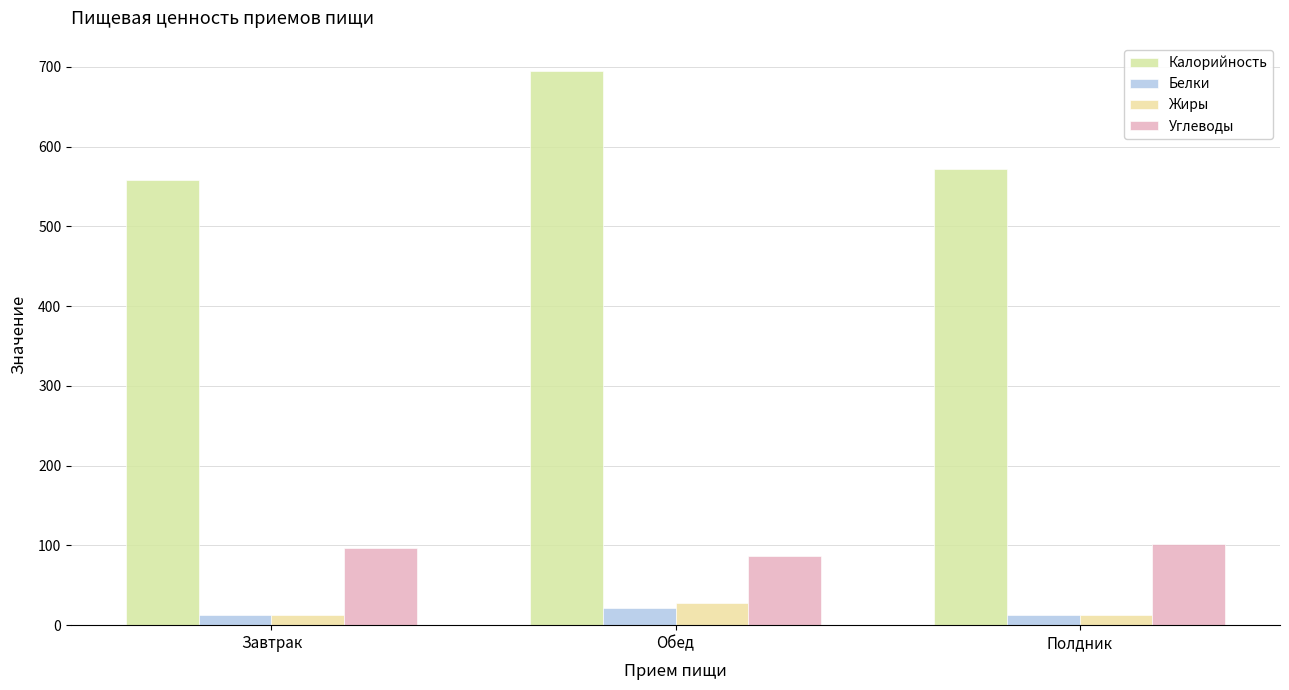

True or false: Калорийность has a value of 558.8 at Завтрак.

True